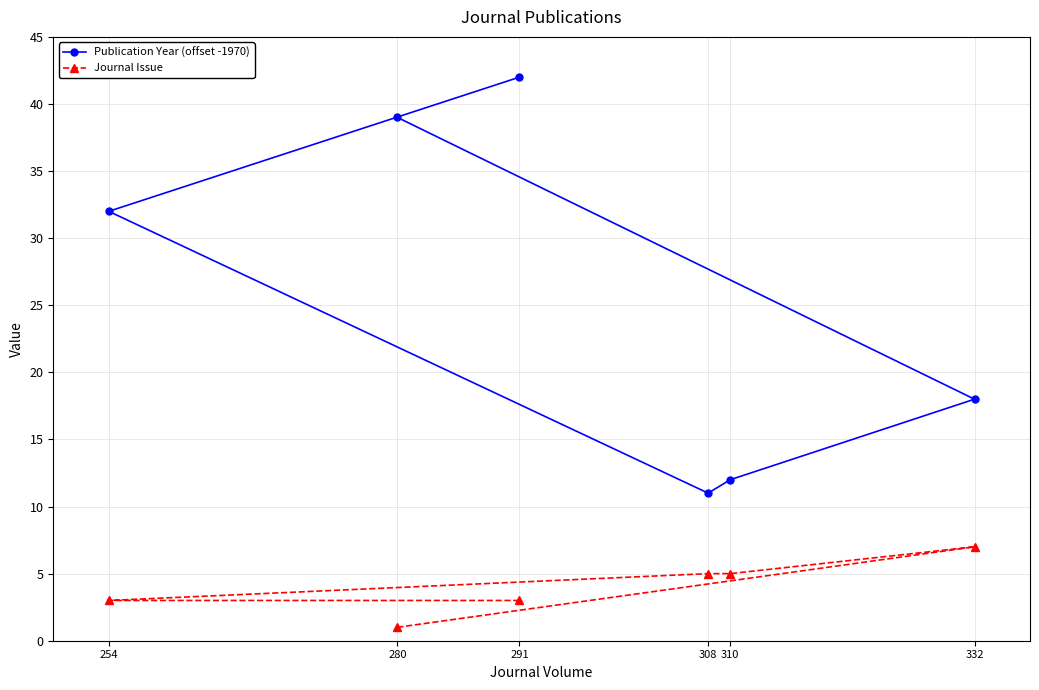

The Journal Issue series shows 7 at 332. True or false?

True